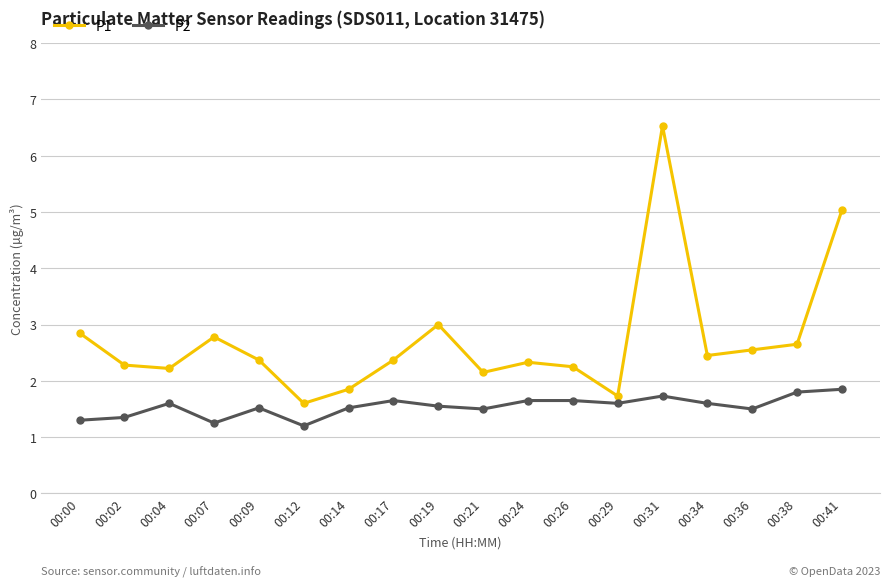

What is the difference between the P1 values at 00:26 and 00:09?

0.1